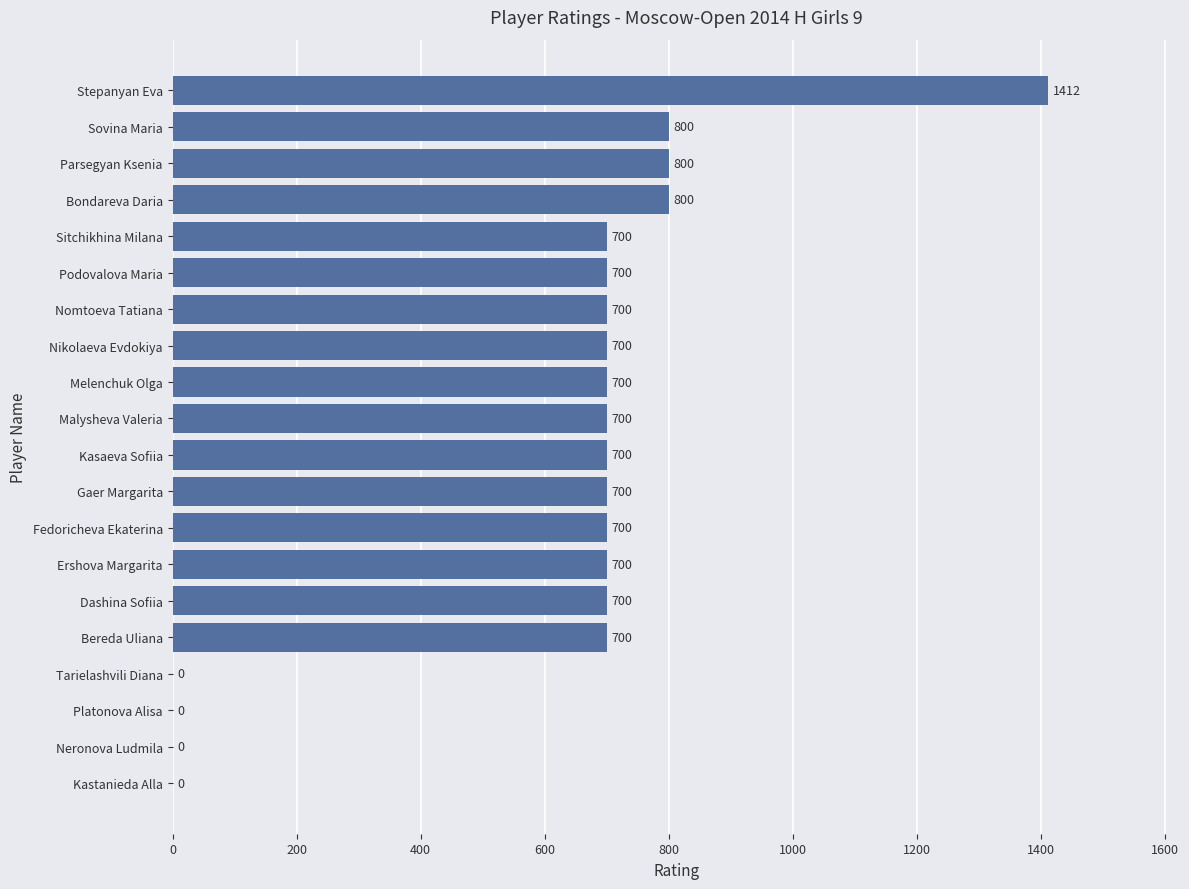

What is the sum of all values?

12212